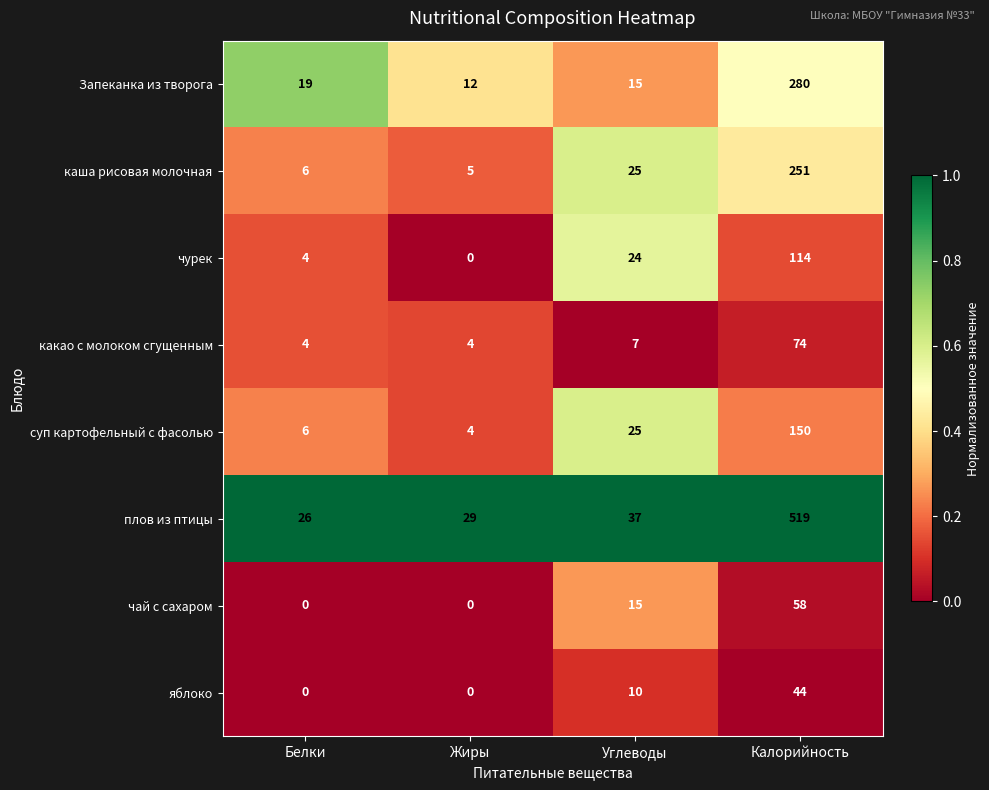

Which series has the largest total across all categories?

плов из птицы